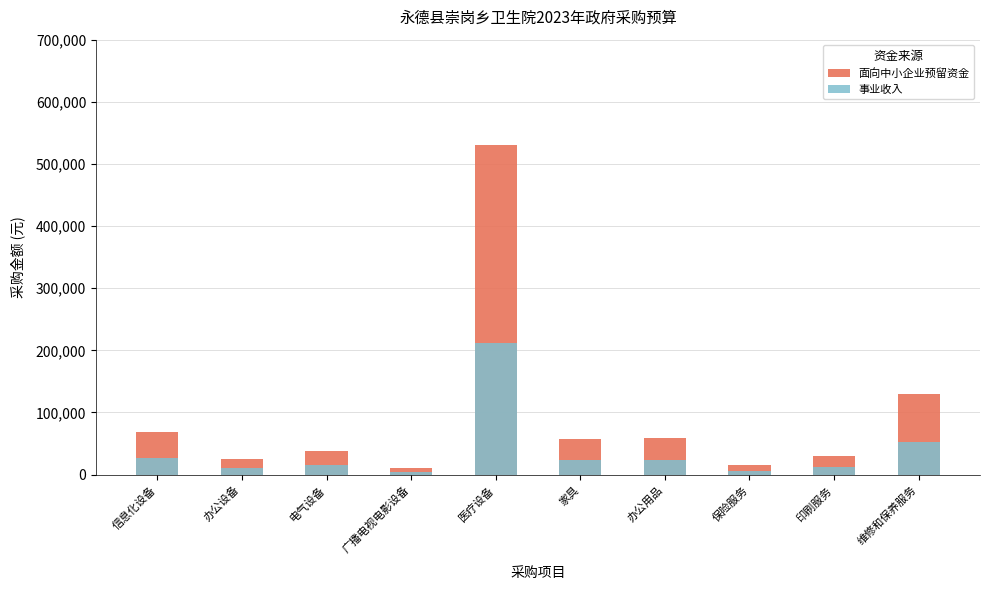

The 事业收入 series shows 23757 at 电气设备. True or false?

False